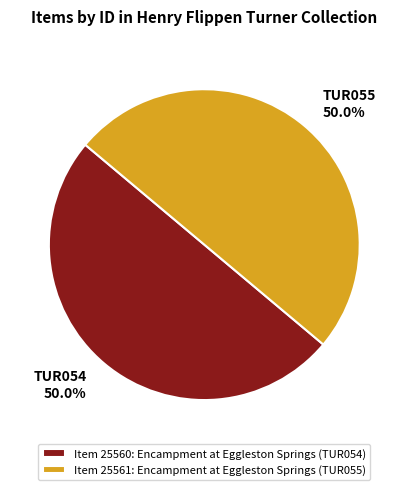

What is the total percentage of TUR055 and TUR054?

100.0%